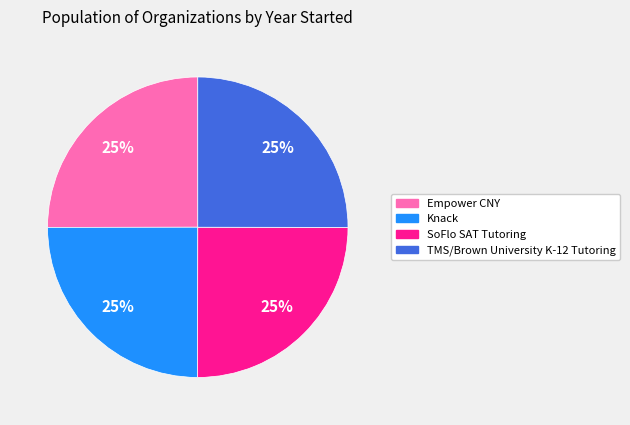

Is there a majority slice in this chart?

No